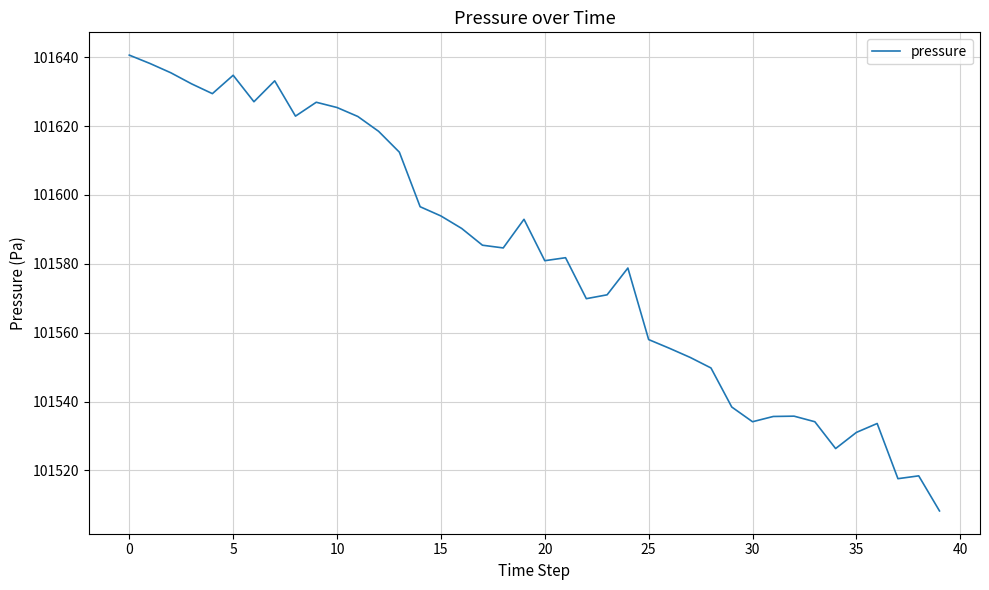

What is the difference between the maximum and minimum values?

132.4